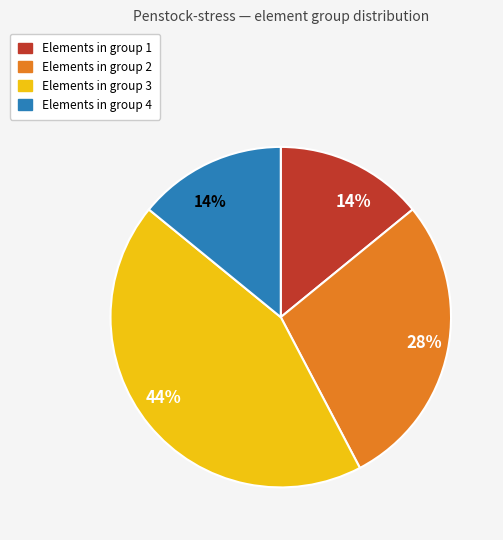

To the nearest percent, what is the average slice percentage?

25%